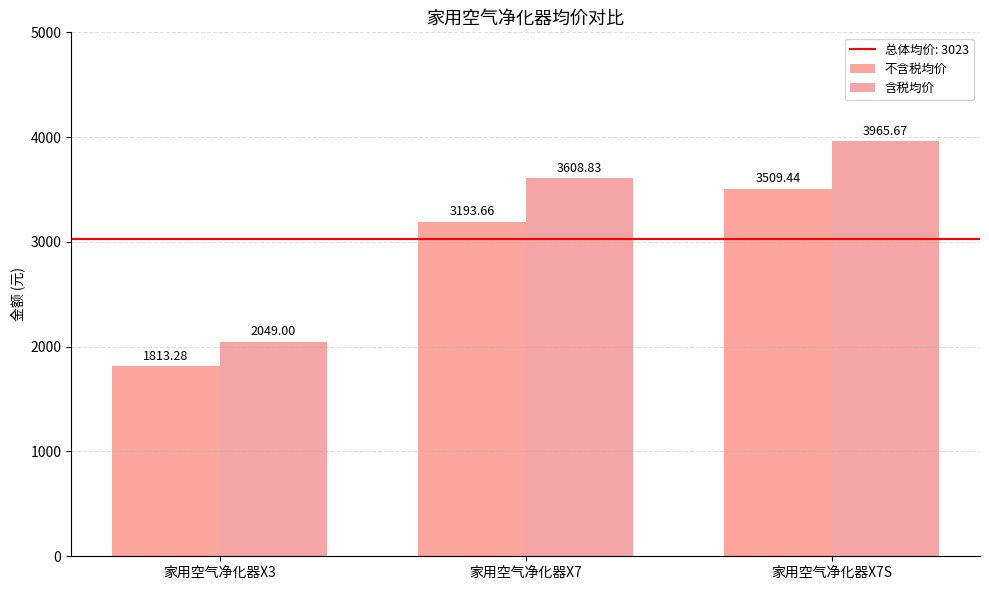

How many categories are shown in the chart?

3